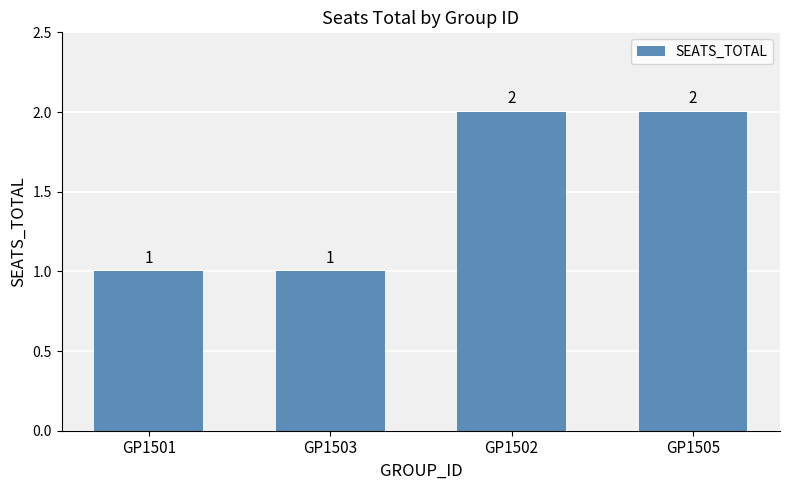

Are the bars horizontal?

No